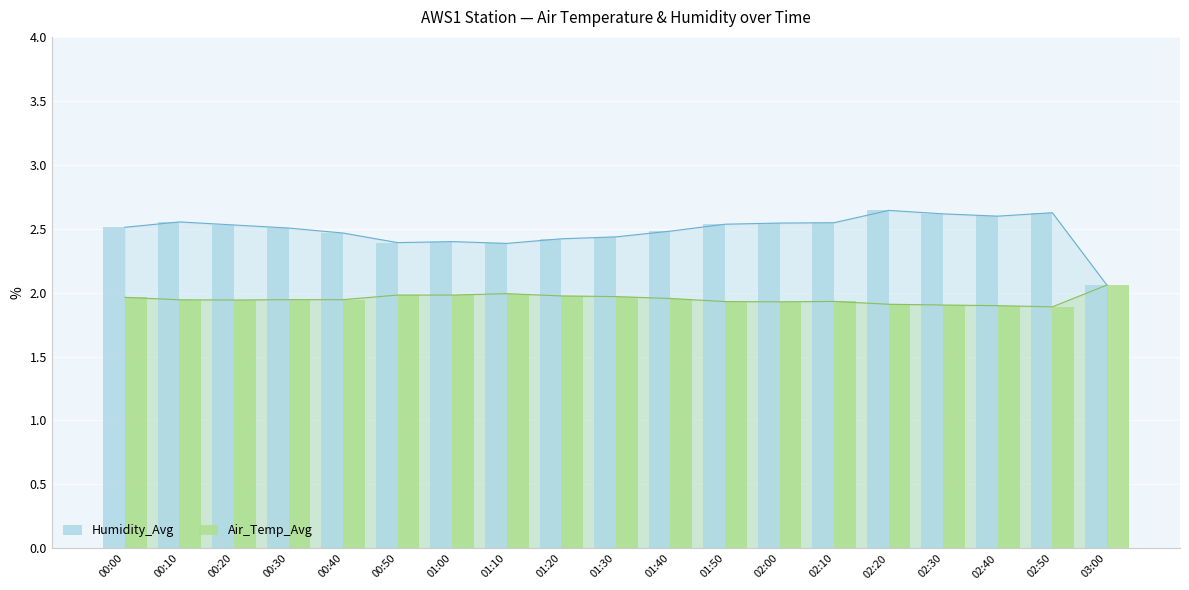

At which category does the chart reach its peak across all series?

02:20